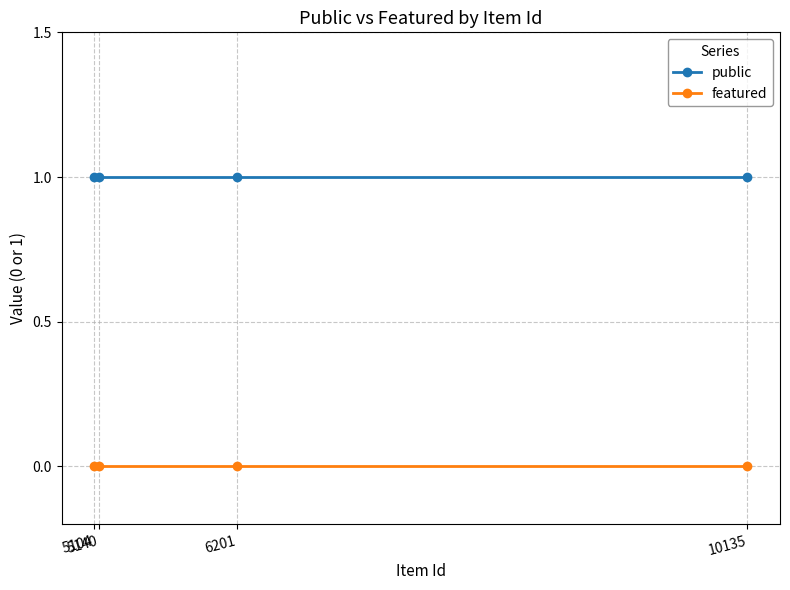

True or false: featured and public intersect in this chart.

False